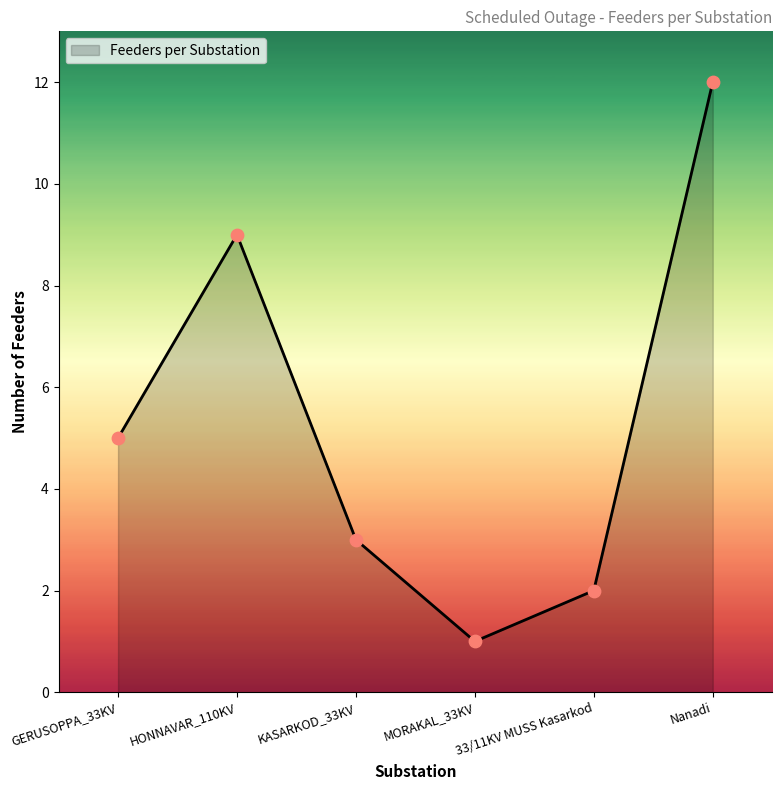

What is the change in value from KASARKOD_33KV to 33/11KV MUSS Kasarkod?

-1